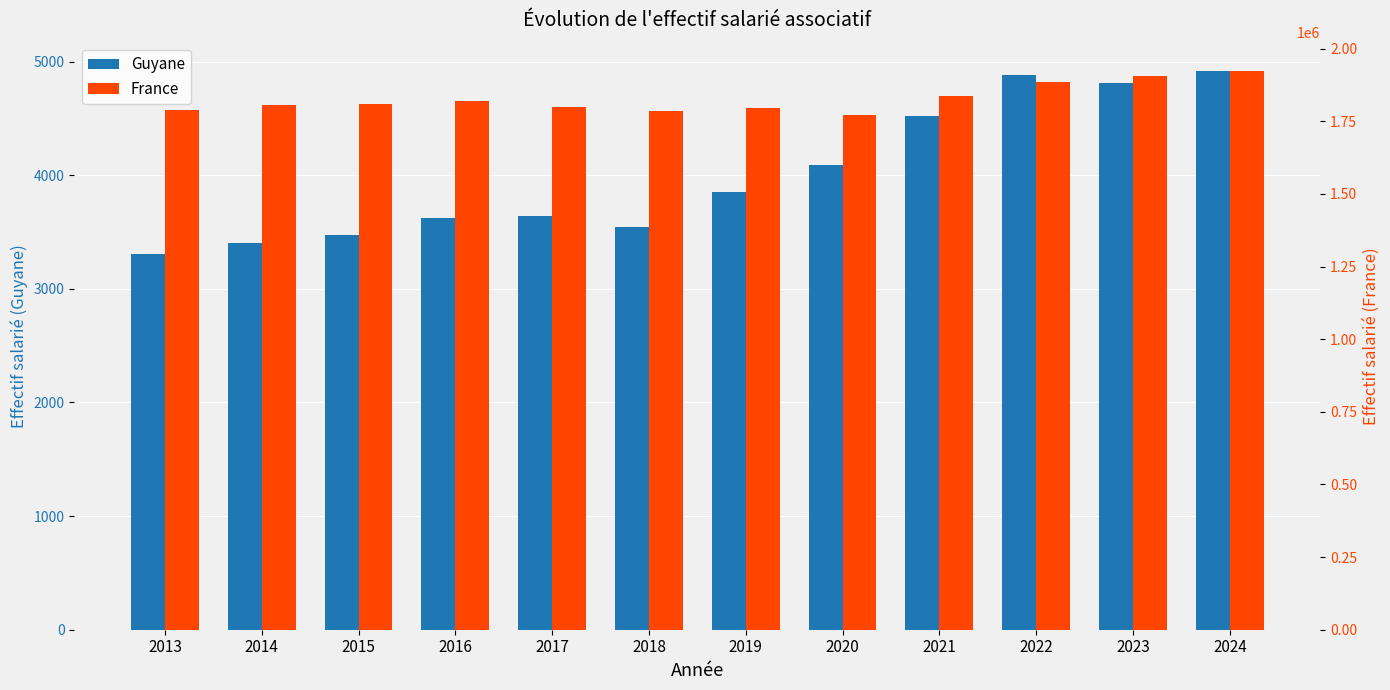

Rank the categories by France value from lowest to highest.

2020, 2018, 2013, 2019, 2017, 2014, 2015, 2016, 2021, 2022, 2023, 2024